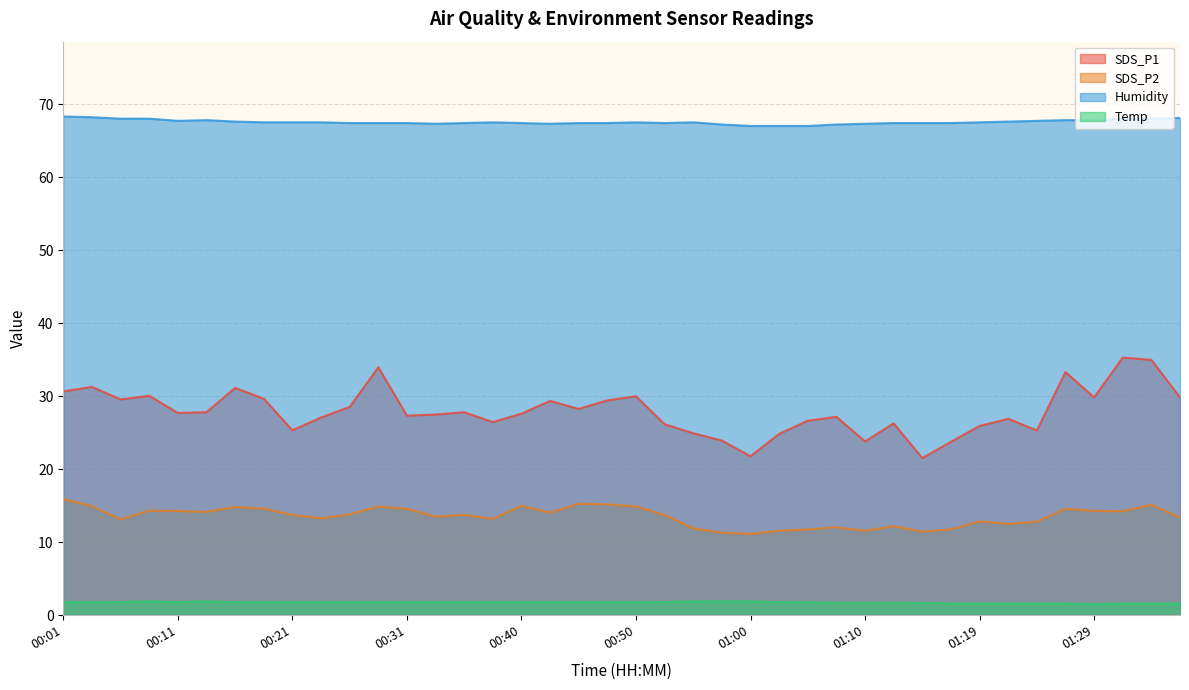

What is the spread (max minus min) of values at 00:14?

65.9